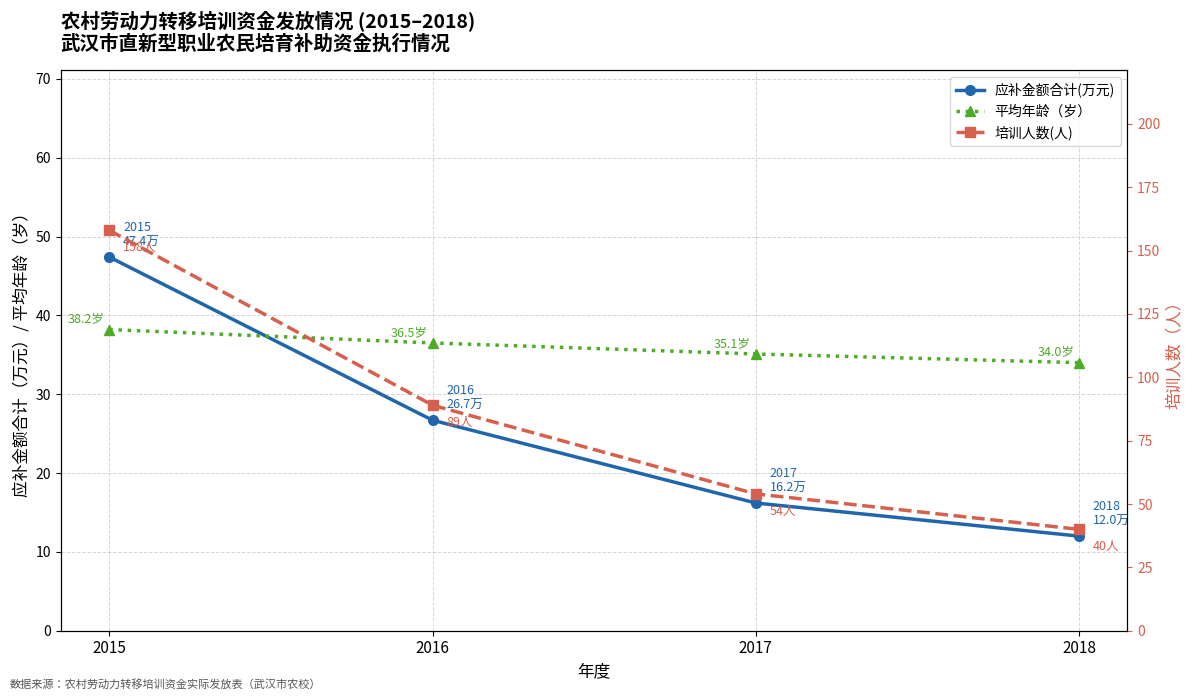

Reading left to right, list all the values displayed in this chart.

应补金额合计(万元): 47.4	26.7	16.2	12.0
平均年龄（岁）: 38.2	36.5	35.1	34.0
培训人数(人): 158.0	89.0	54.0	40.0